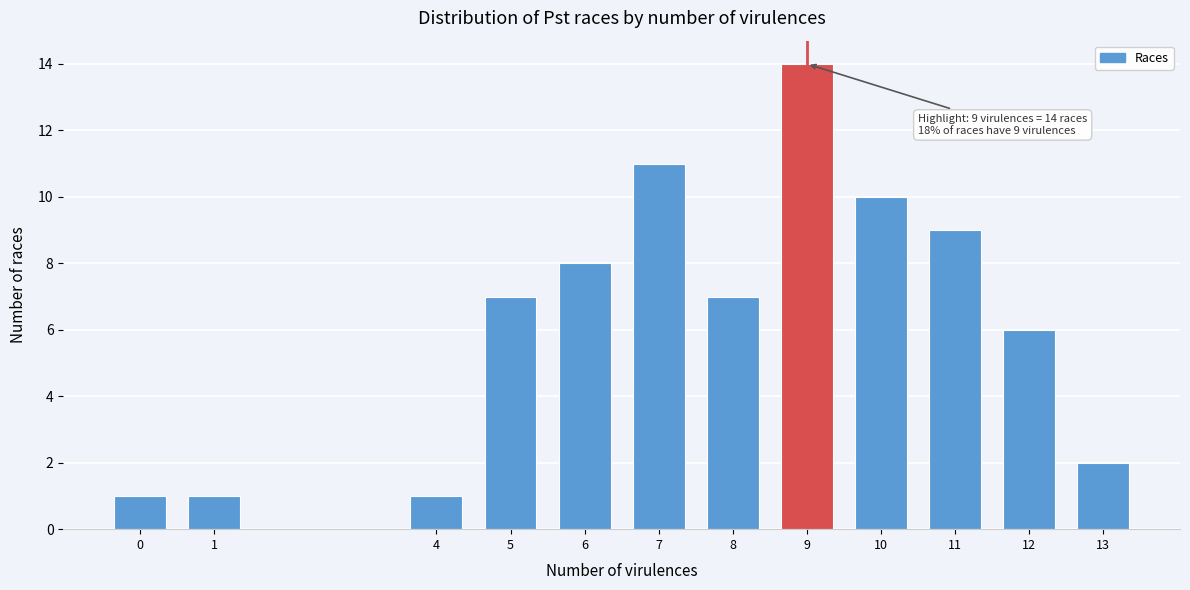

Reading right to left, extract all data points from this chart.

13=2	12=6	11=9	10=10	9=14	8=7	7=11	6=8	5=7	4=1	1=1	0=1